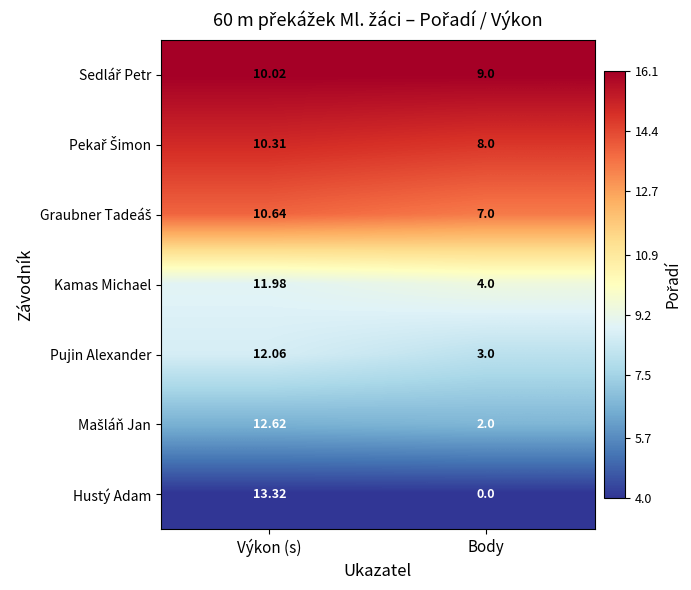

What is the minimum value shown in the chart?

0.0